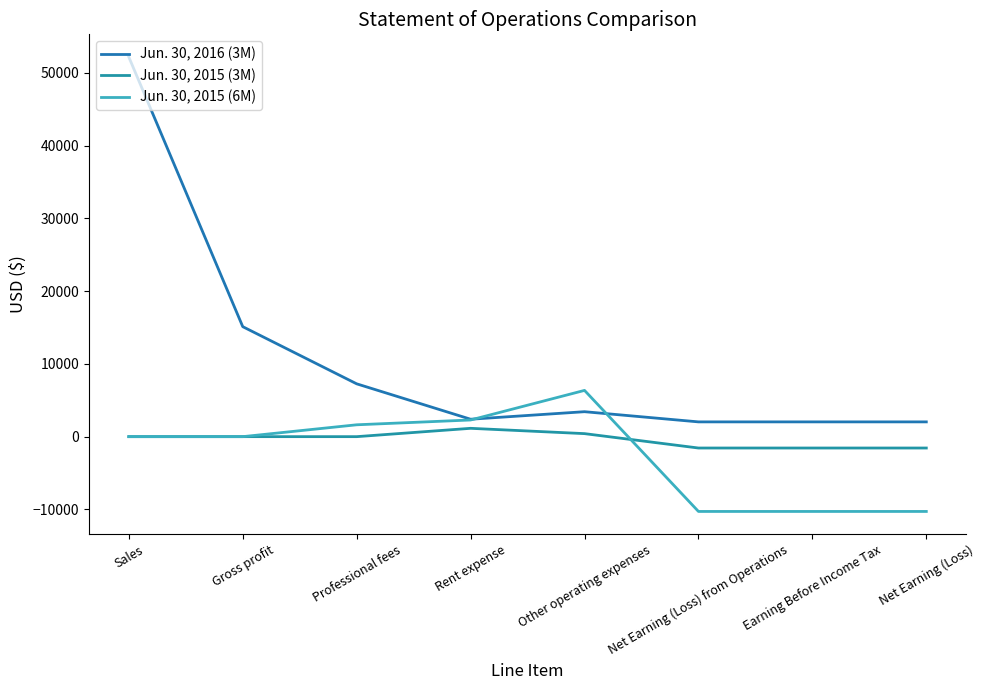

Rank the categories by Jun. 30, 2015 (3M) value from highest to lowest.

Rent expense, Other operating expenses, Sales, Gross profit, Professional fees, Net Earning (Loss) from Operations, Earning Before Income Tax, Net Earning (Loss)